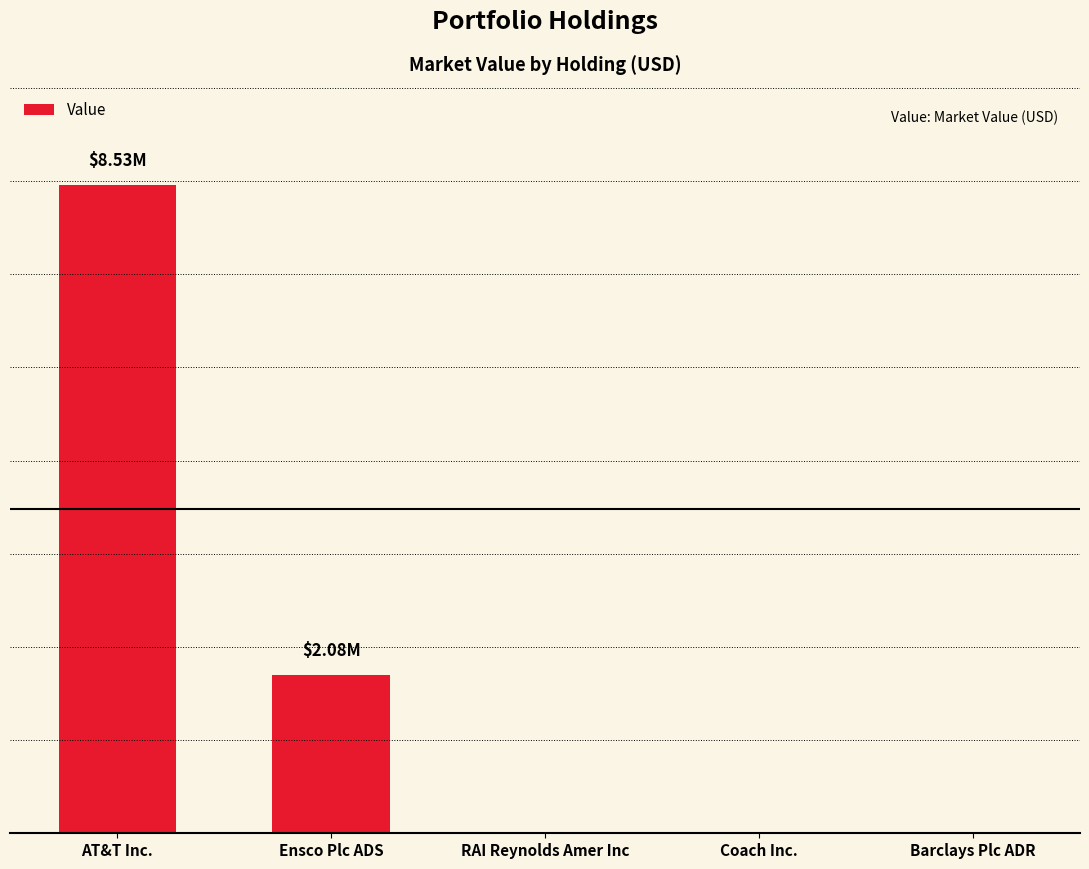

Reading left to right, transcribe all the data shown in this chart.

8532000	2079000	0	0	0